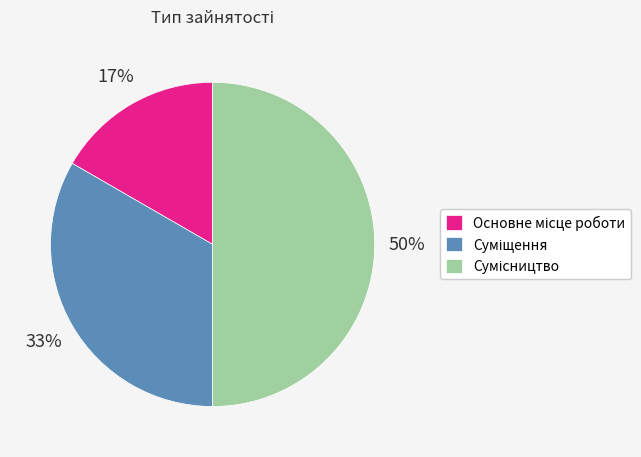

To the nearest percent, what is the average slice percentage?

33%